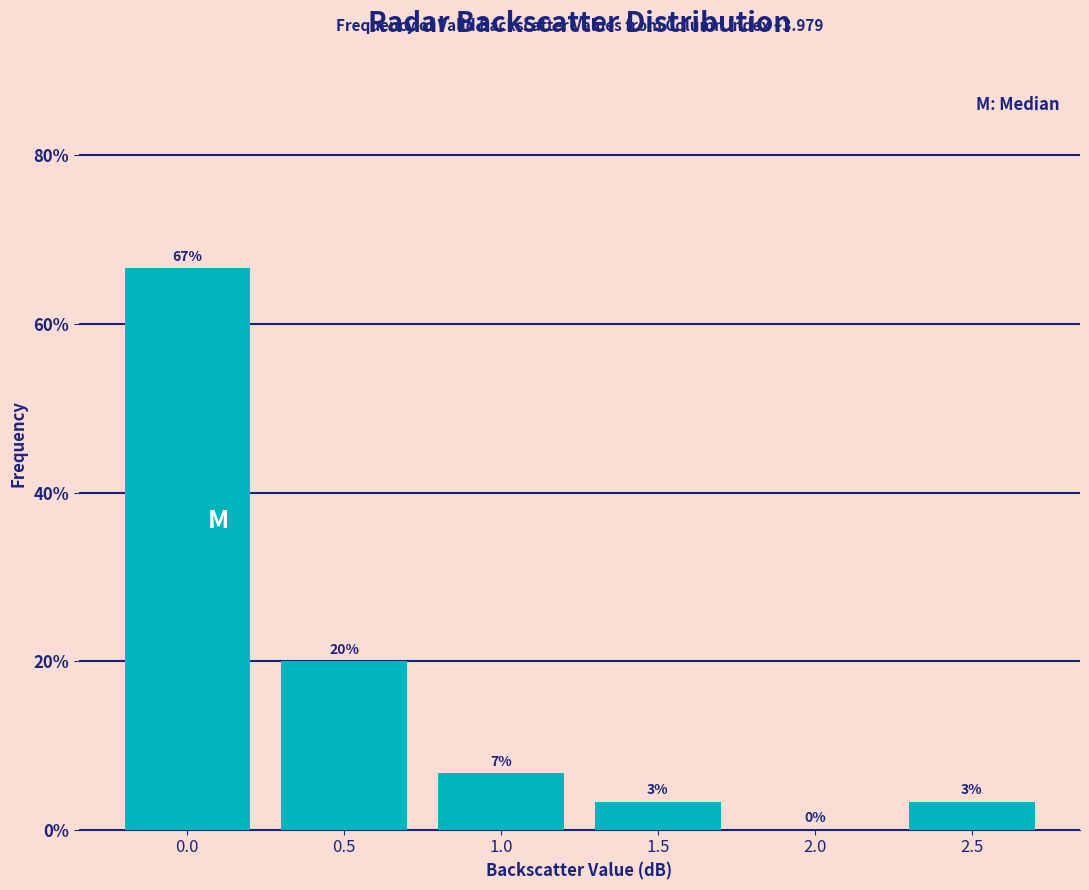

What is the sum of all values?

100.0